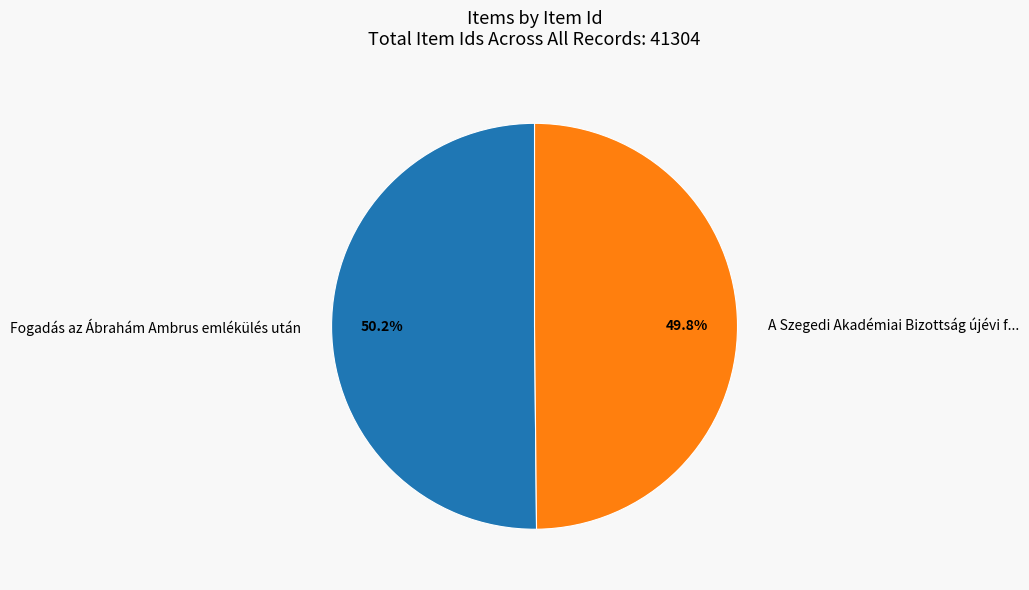

How many slices are in this pie chart?

2